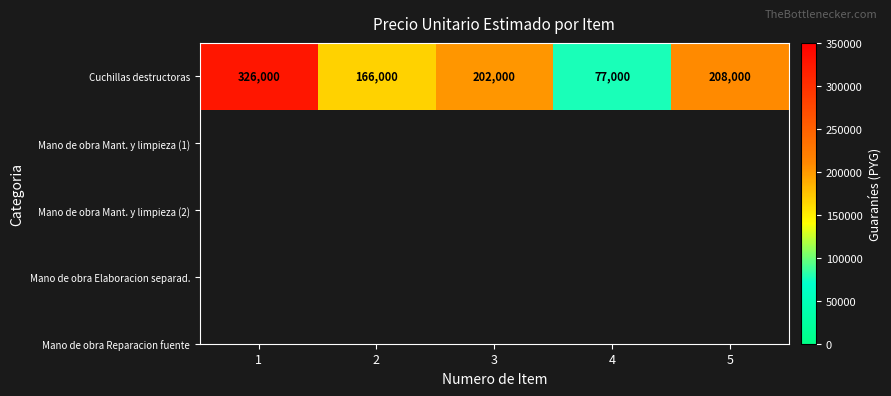

True or false: the data shows 202000 at 3.

True